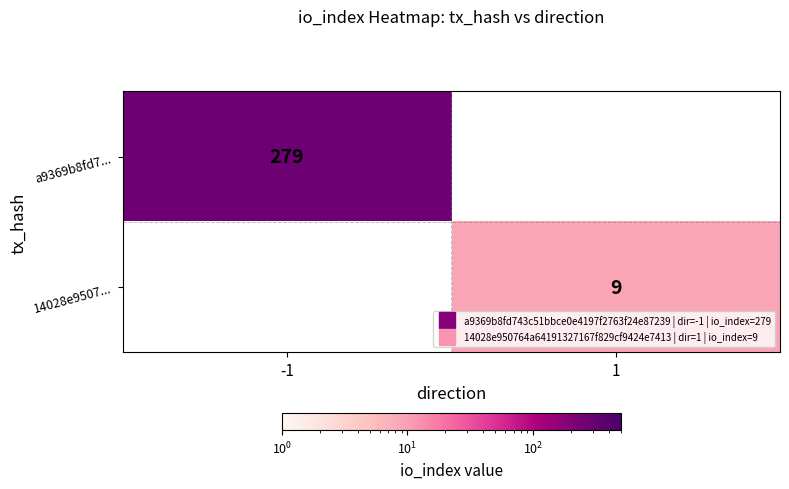

Which series has the widest spread of values?

a9369b8fd7...